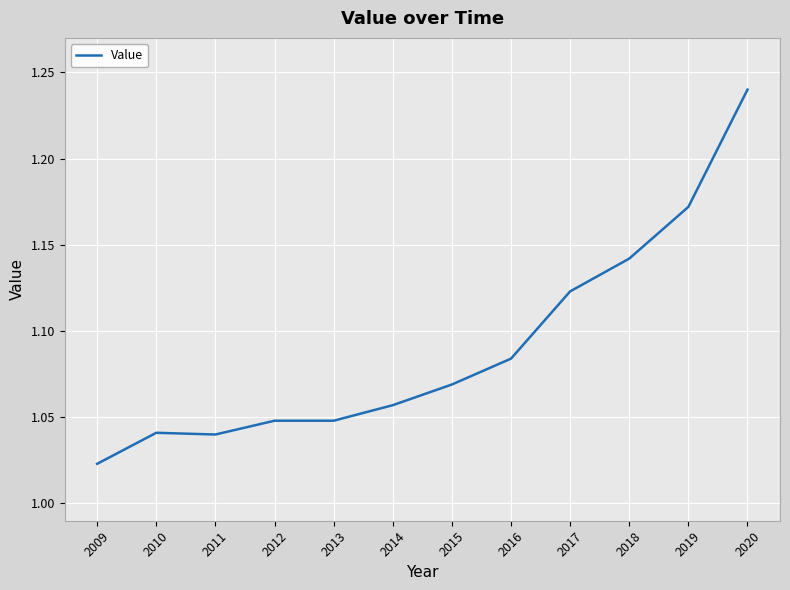

How many categories are shown in the chart?

12